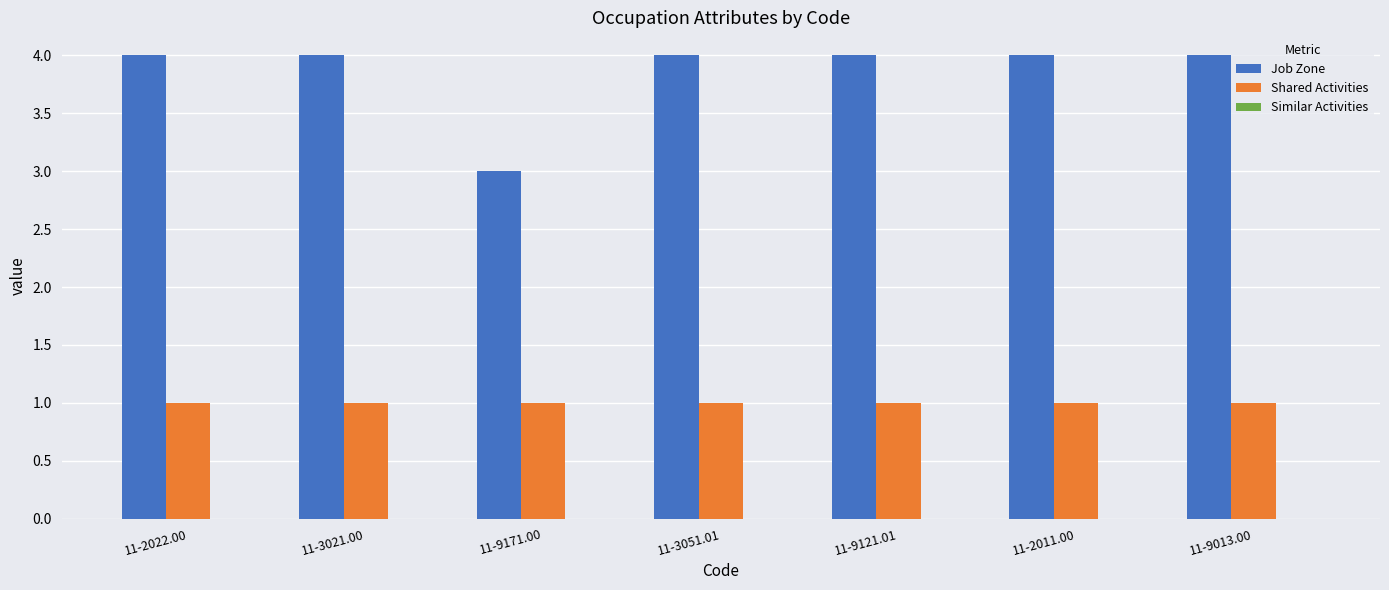

What is the sum of the Job Zone values at 11-2011.00 and 11-3051.01?

8